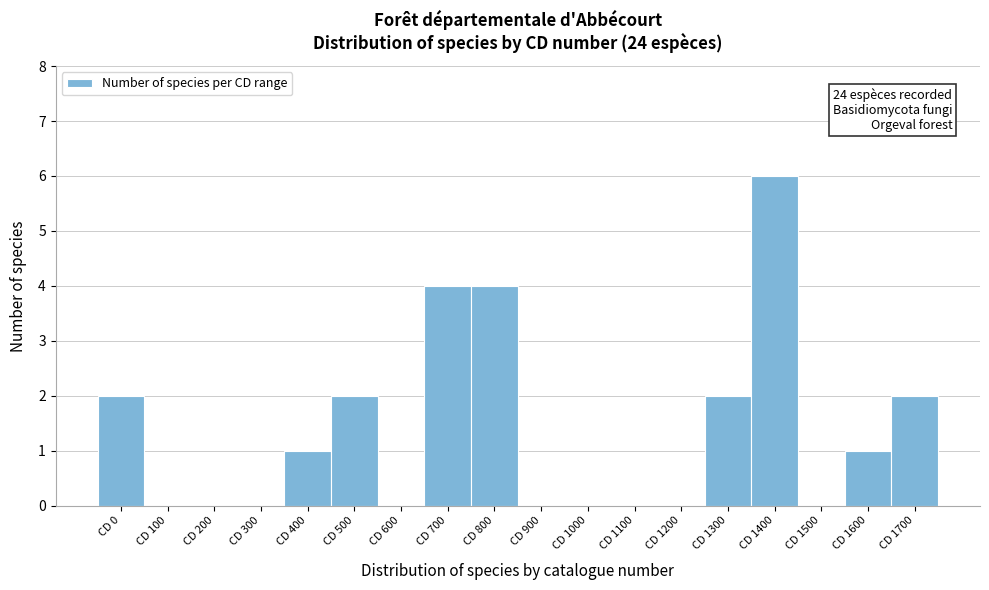

Reading left to right, what are all the values shown in this chart?

CD 0=2	CD 100=0	CD 200=0	CD 300=0	CD 400=1	CD 500=2	CD 600=0	CD 700=4	CD 800=4	CD 900=0	CD 1000=0	CD 1100=0	CD 1200=0	CD 1300=2	CD 1400=6	CD 1500=0	CD 1600=1	CD 1700=2